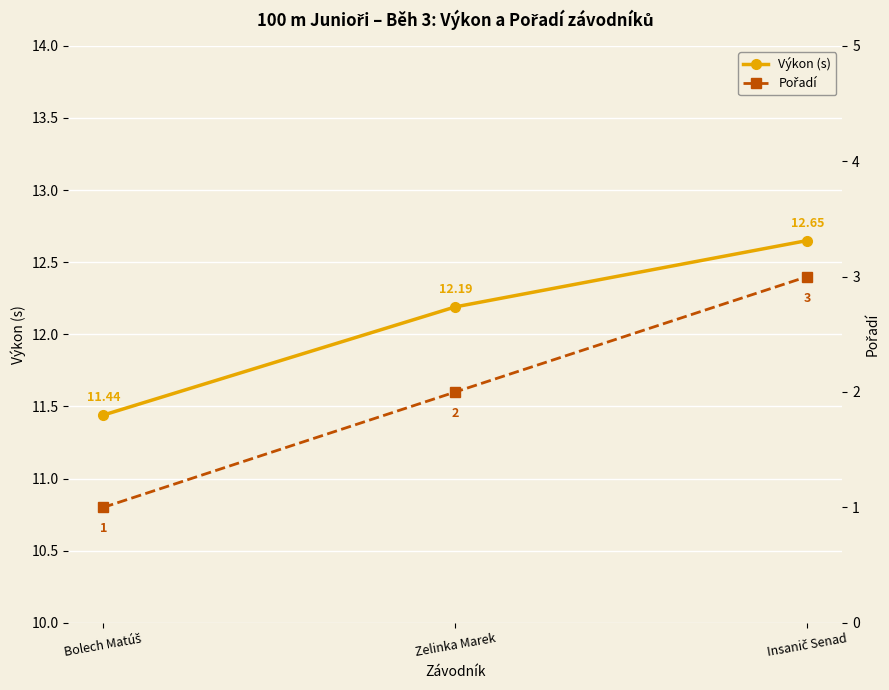

Is it true that Pořadí equals 3.0 at Insanič Senad?

True